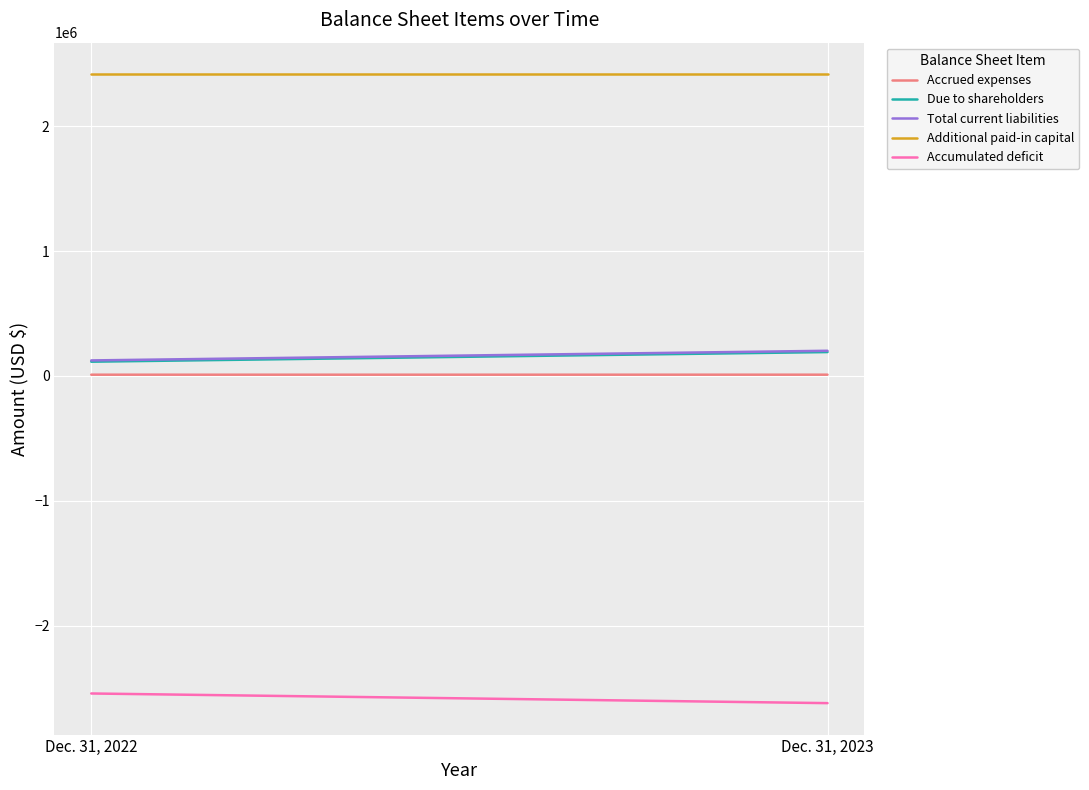

What is the value of the Accumulated deficit point at the 2nd from the left?

-2621497